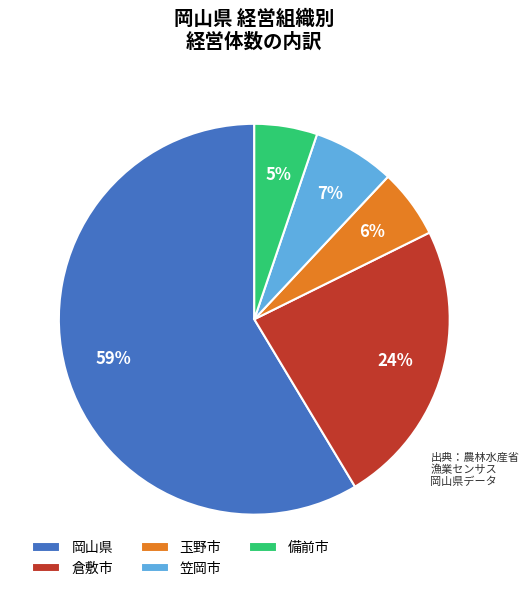

What is the largest slice in the pie chart?

岡山県